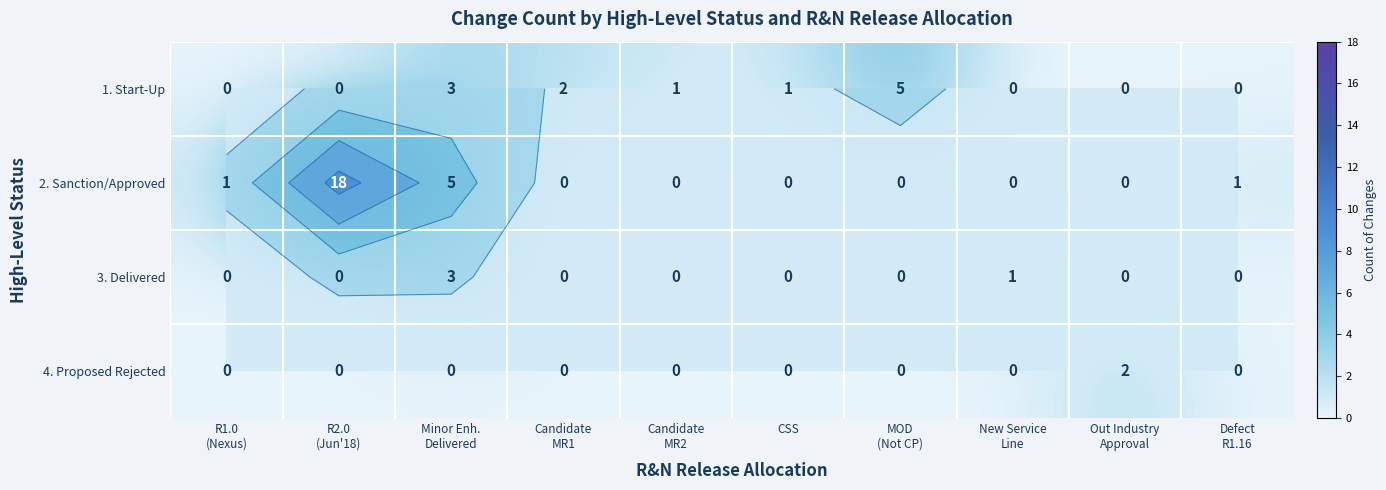

Which category has the lowest value in the 1. Start-Up series?

R1.0 (Nexus)